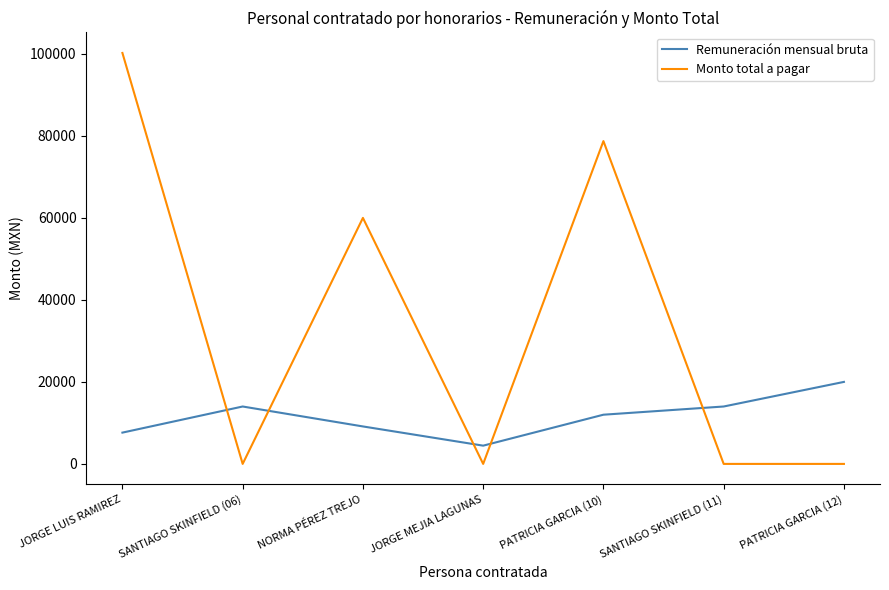

How many times do Remuneración mensual bruta and Monto total a pagar cross each other?

5